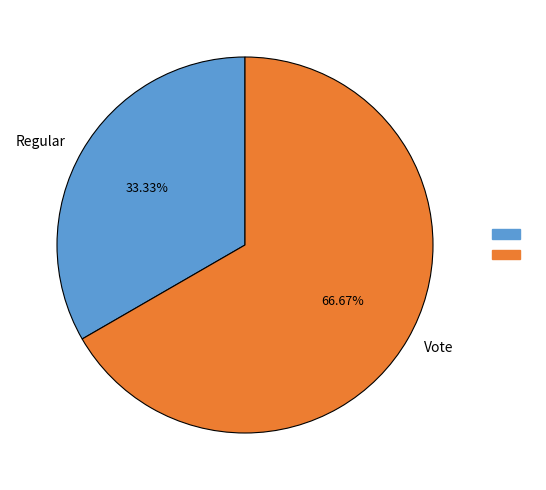

To the nearest percent, what is the average slice percentage?

50%